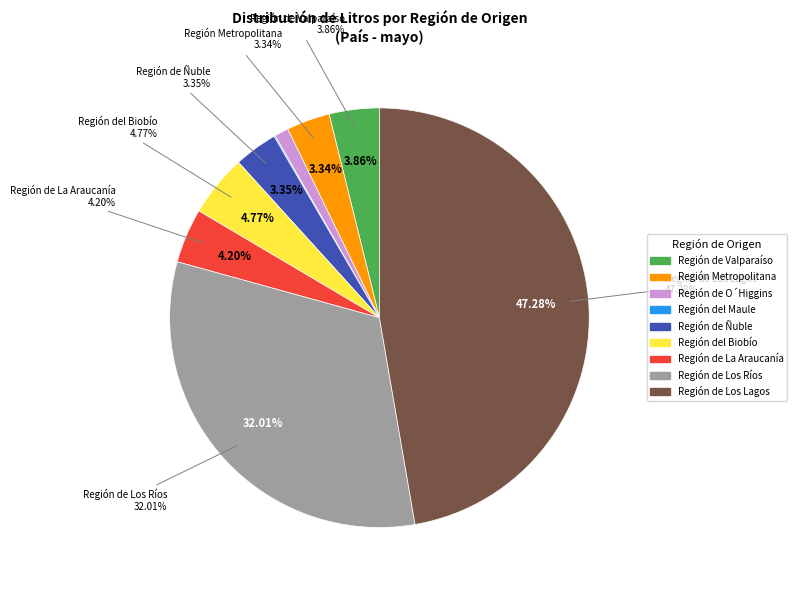

The Región de O´Higgins slice represents 1% of the pie. True or false?

True